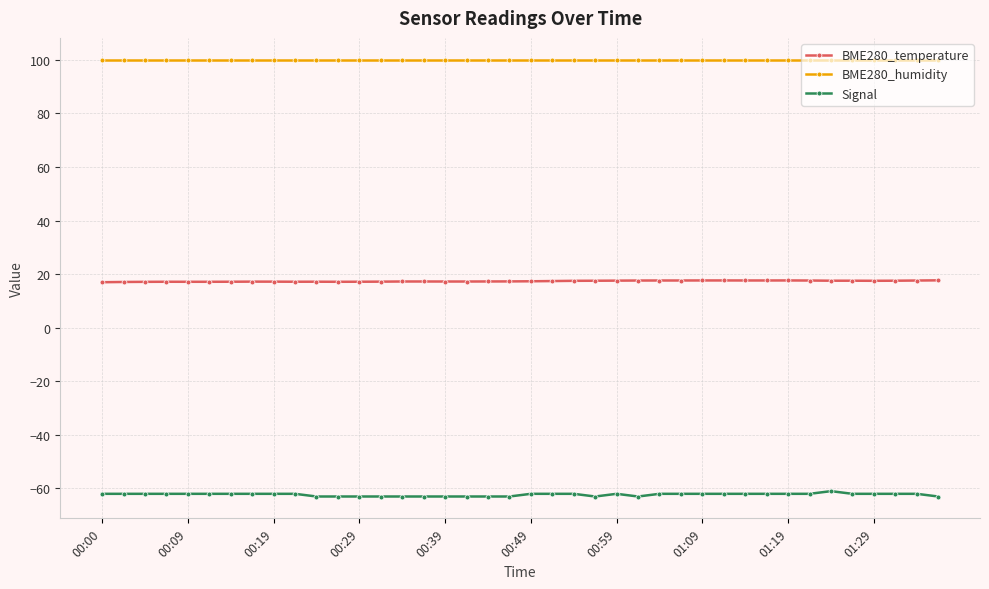

How many lines are shown in the chart?

3